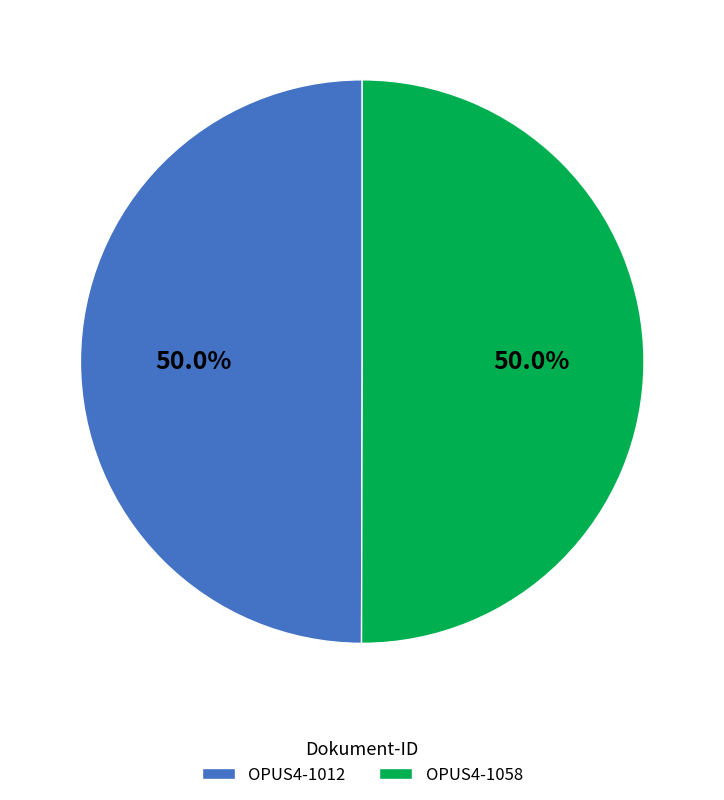

What is the ratio of the value at OPUS4-1012 to the value at OPUS4-1058?

1.0